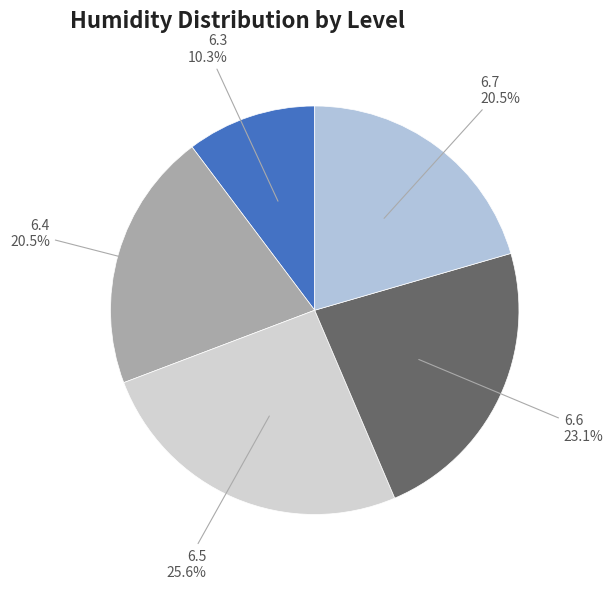

Which category has the smallest portion of the pie?

6.3